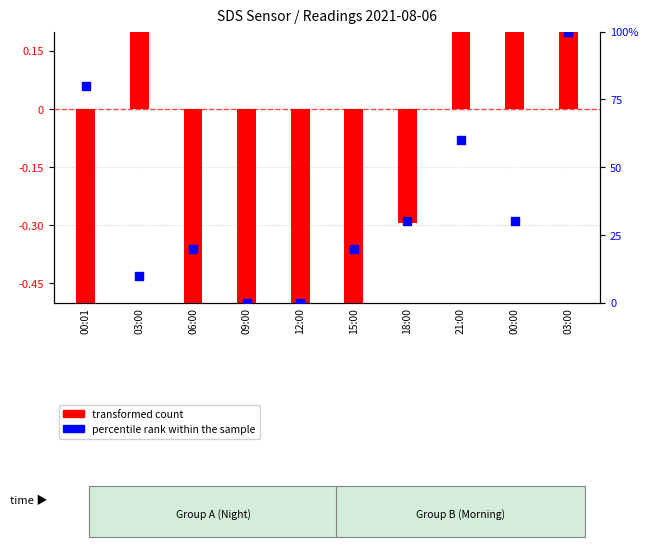

What are all the series names shown in the legend?

transformed count, percentile rank within the sample